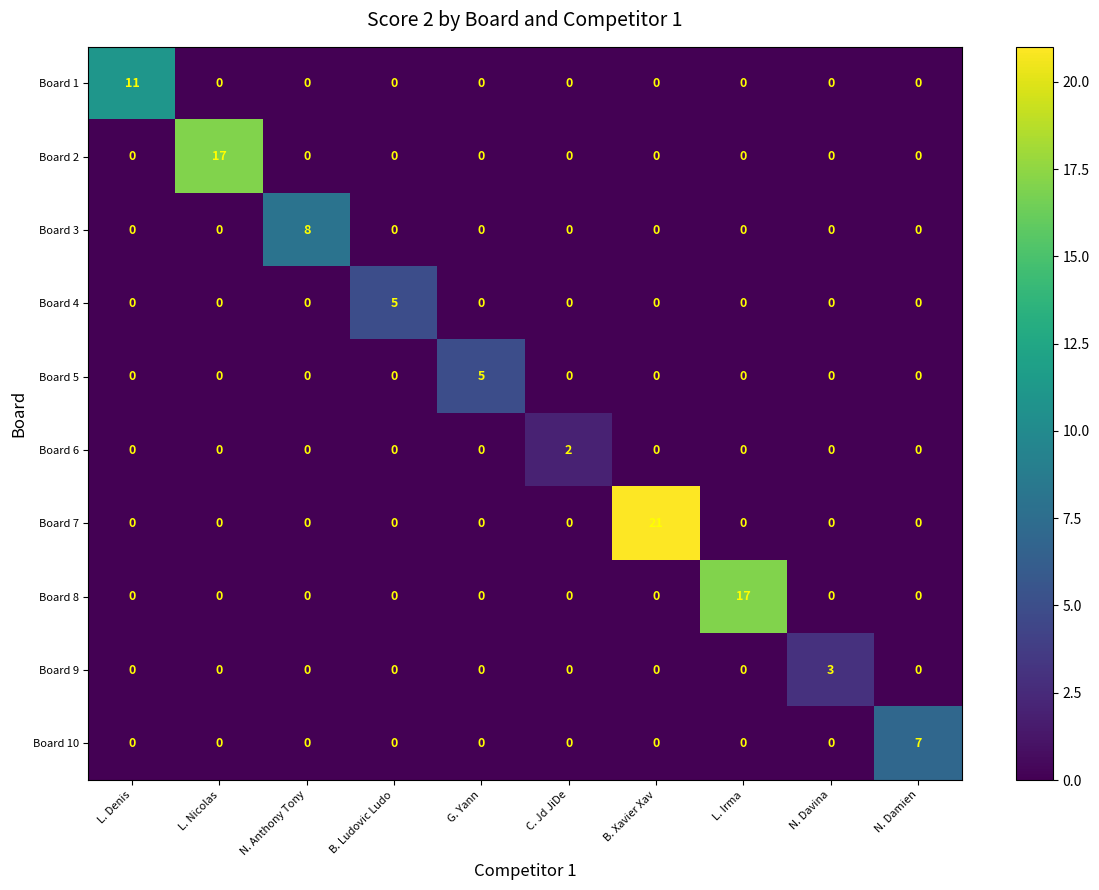

What is the difference between the maximum and minimum values in the Board 3 series?

8